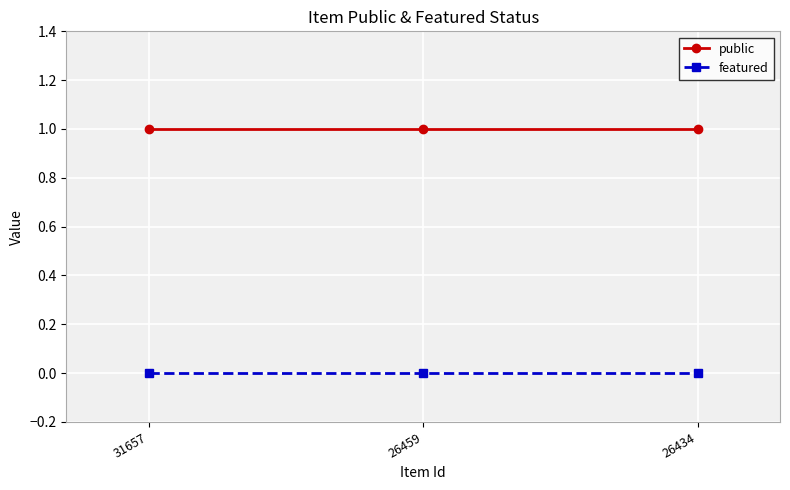

Which series has the largest total across all categories?

public